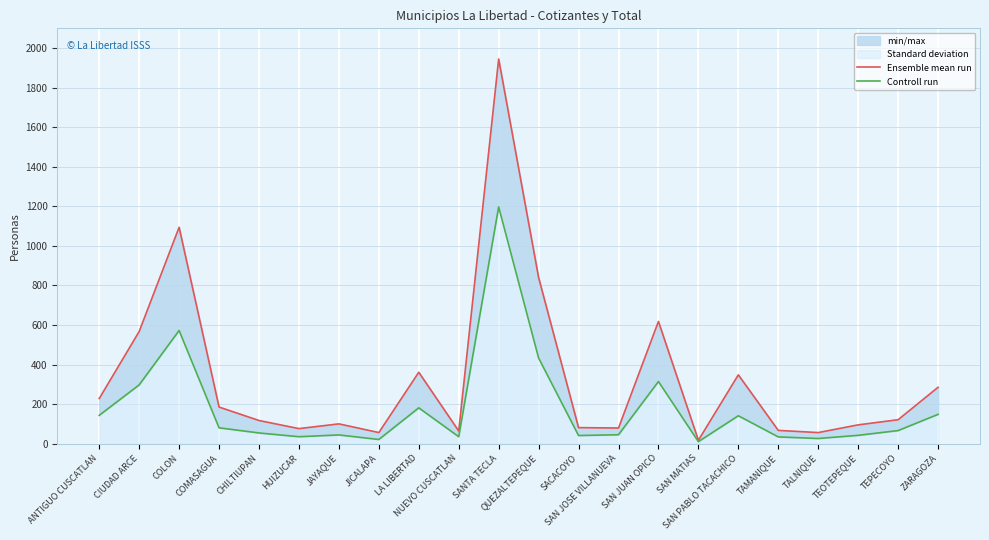

Which label corresponds to the largest value in the chart?

SANTA TECLA